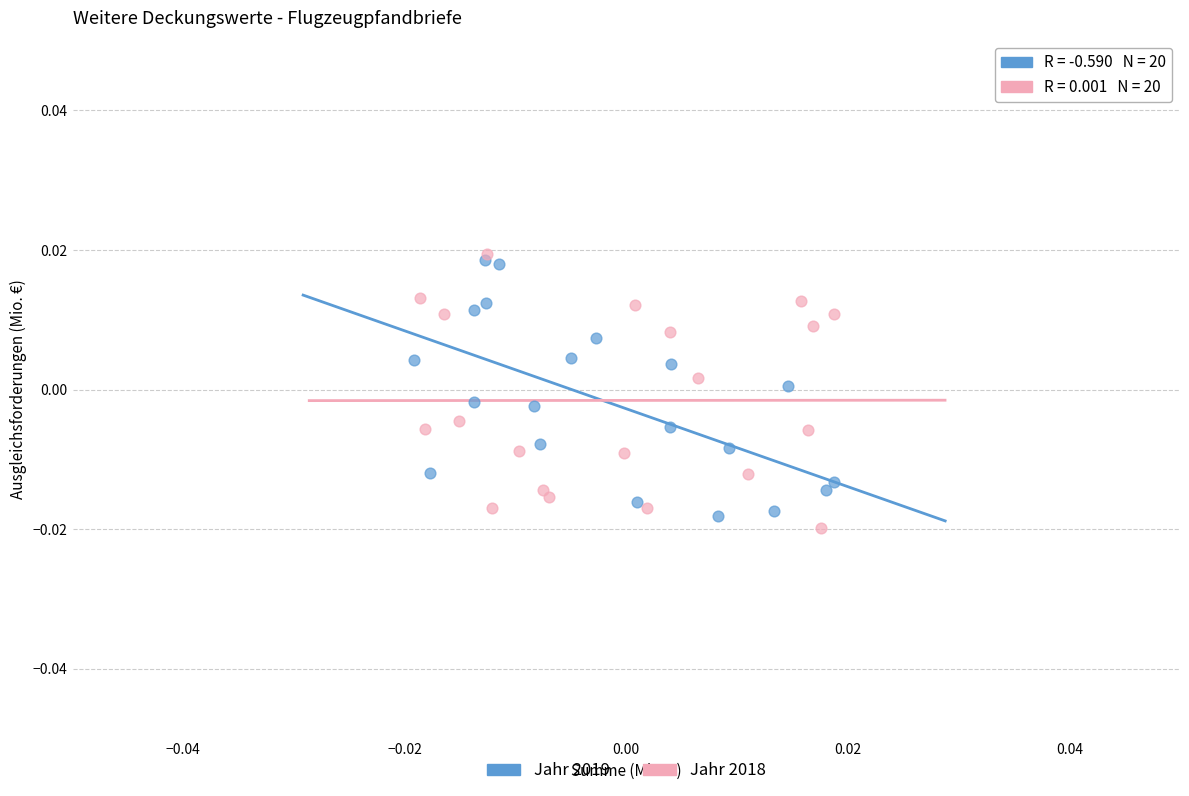

What are all the series names shown in the legend?

Jahr 2019, Jahr 2018